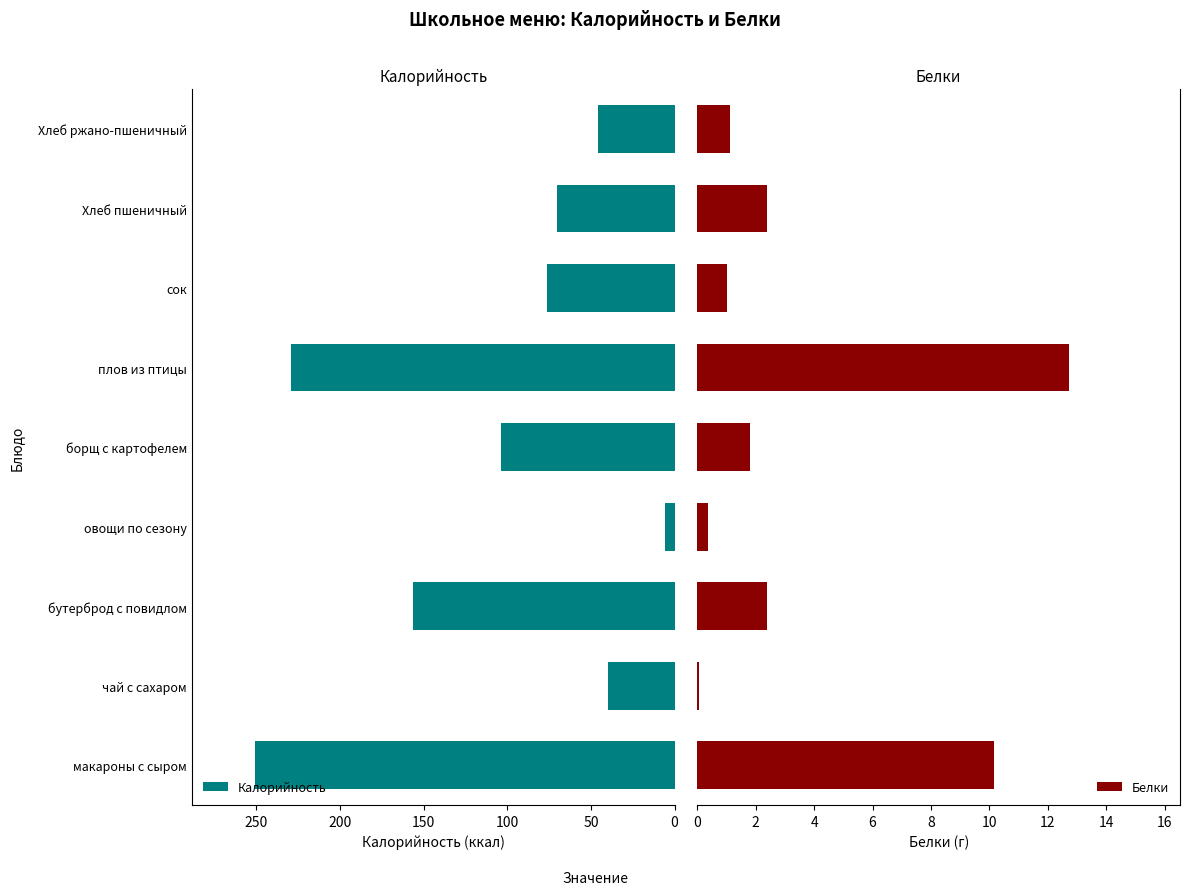

What is the sum of all Белки values?

32.0